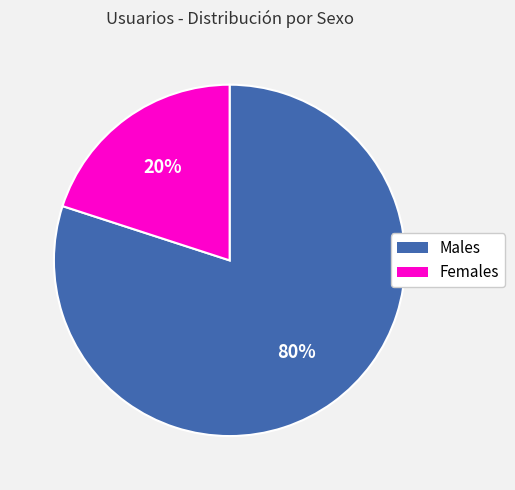

To the nearest percent, what is the difference between the largest and smallest slice percentages?

60%